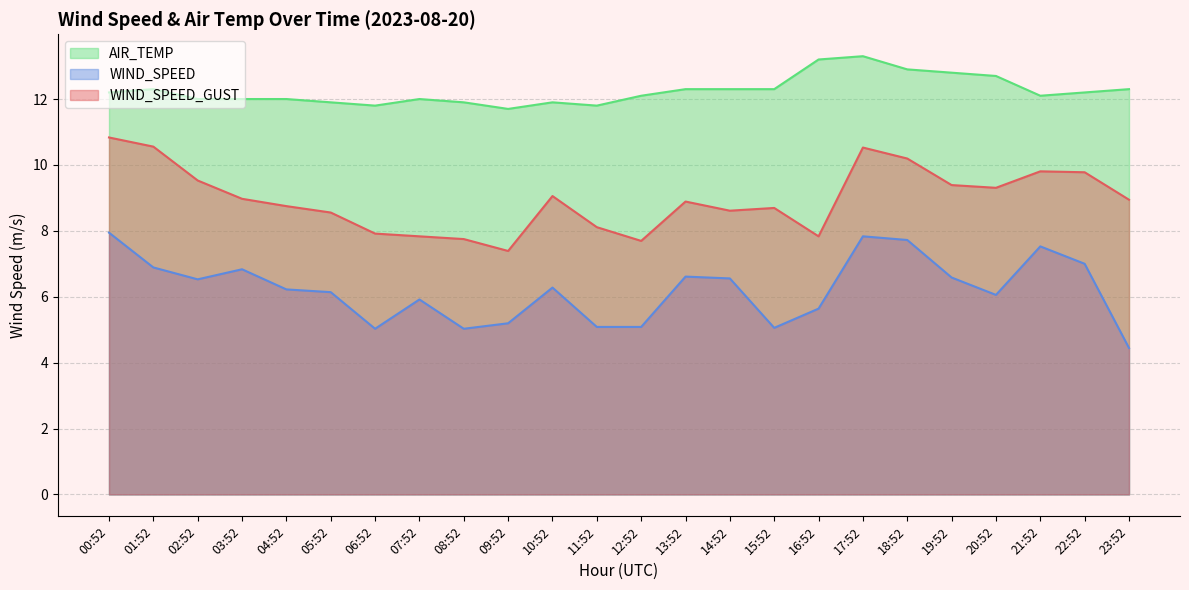

At which category is the sum across all series the highest?

17:52